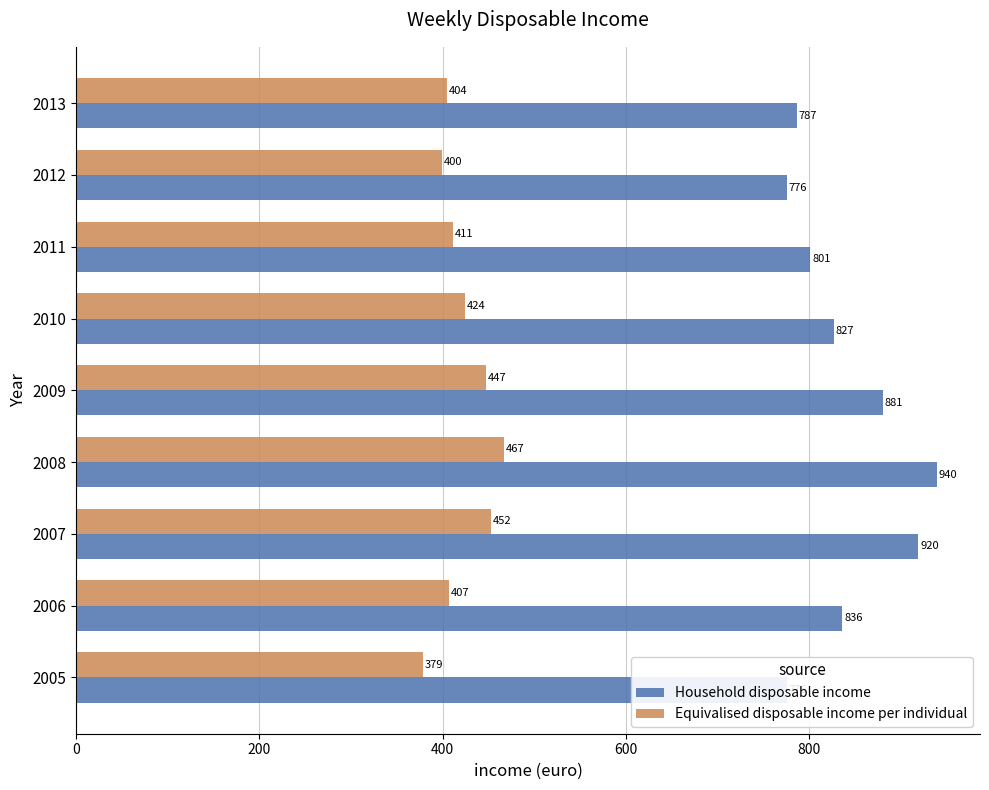

Which series changed the most between 2006 and 2008?

Household disposable income